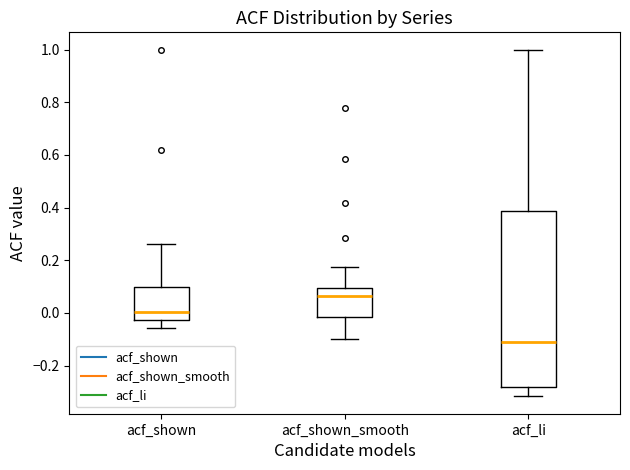

Reading left to right, transcribe this box plot: for each box, give where its median line is, the range the box spans, and where its two whiskers end, as read against the y-axis. The values are not printed on the chart, so give them approximately, as read against the axis.

acf_shown: median 0.00, box -0.02 to 0.10, whiskers -0.06 to 0.26
acf_shown_smooth: median 0.06, box -0.02 to 0.10, whiskers -0.10 to 0.18
acf_li: median -0.10, box -0.28 to 0.38, whiskers -0.32 to 1.00